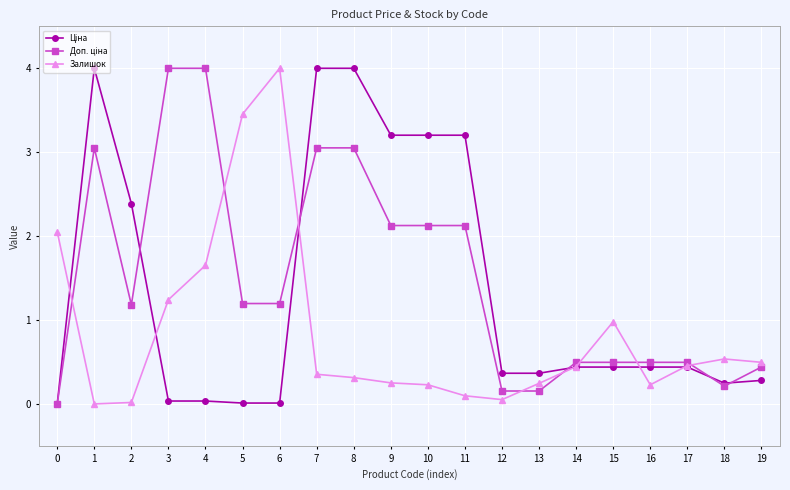

True or false: Залишок has more than 1 interior local peaks.

True